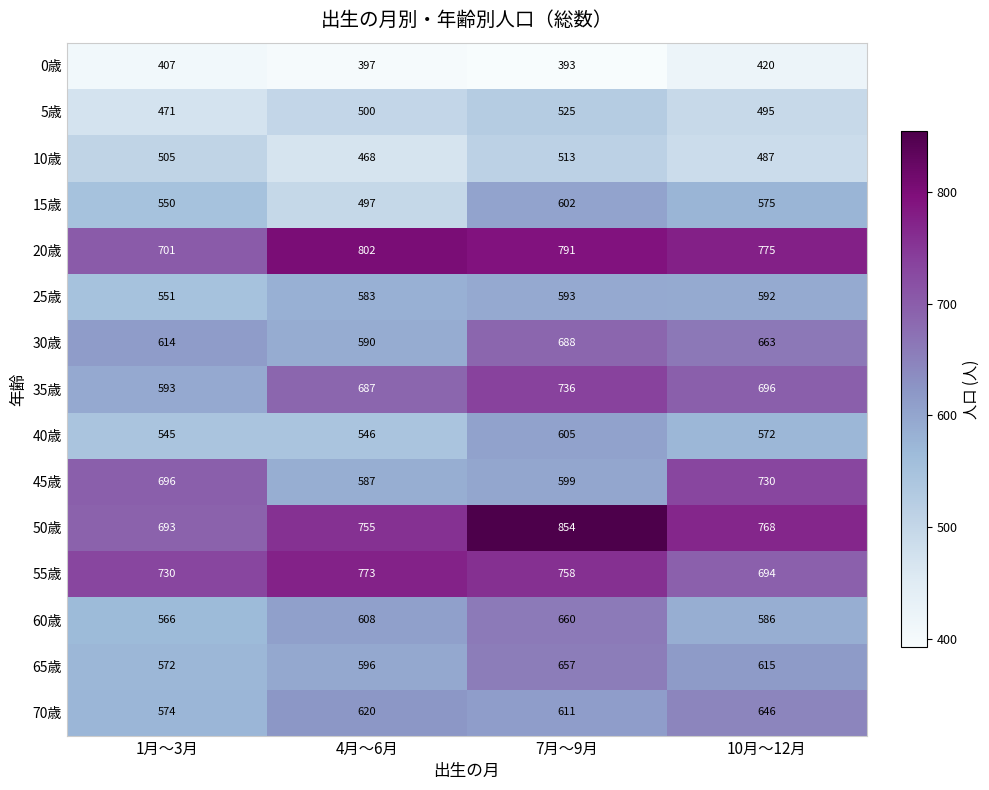

What is the spread (max minus min) of values at 7月～9月?

461